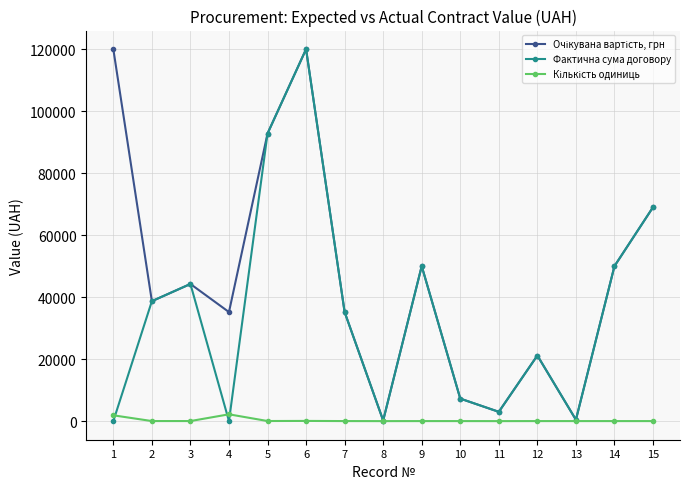

In Фактична сума договору, how many points are higher than both neighbors (excluding endpoints)?

4